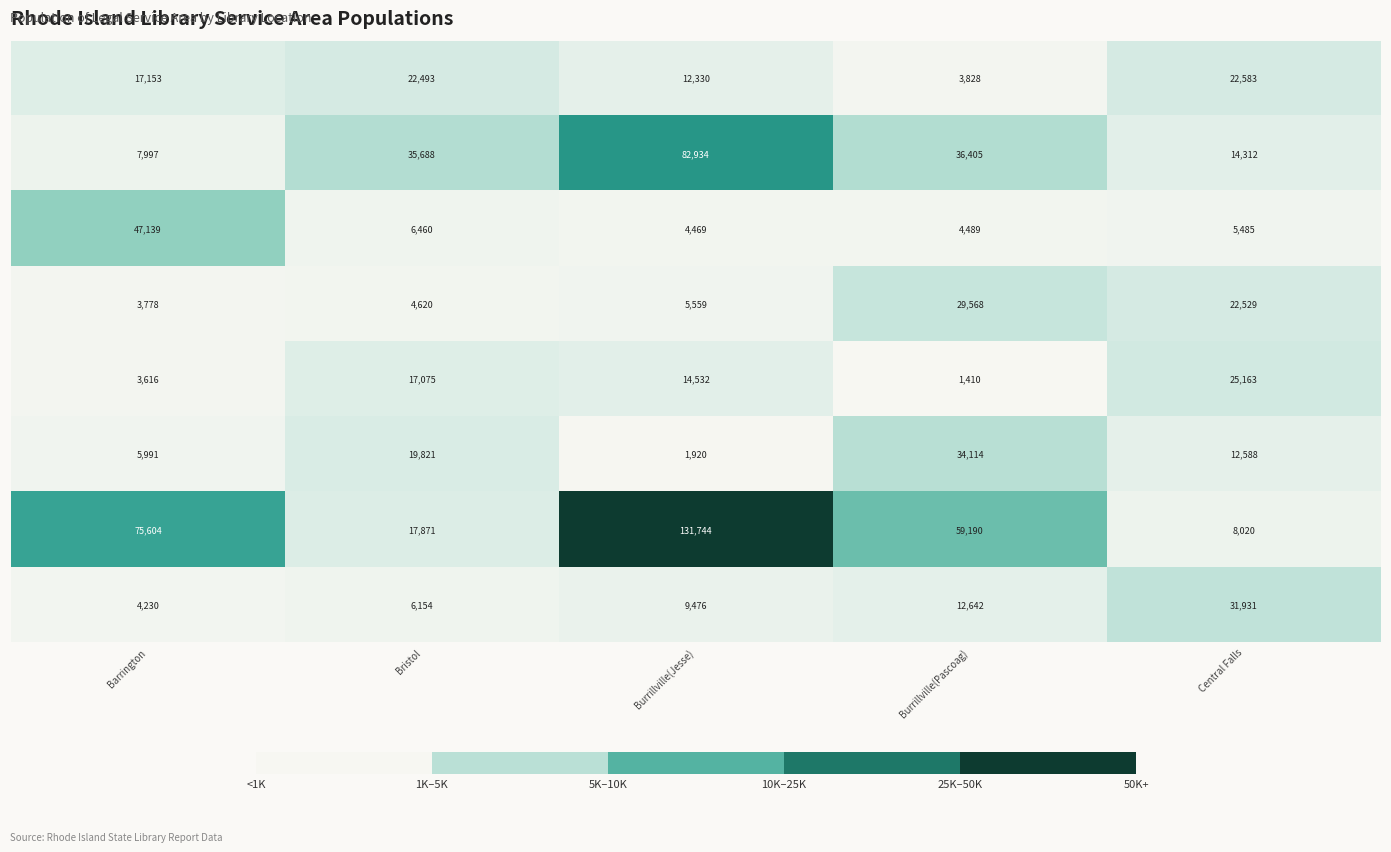

What is the difference between the highest and lowest values at Barrington?

71988